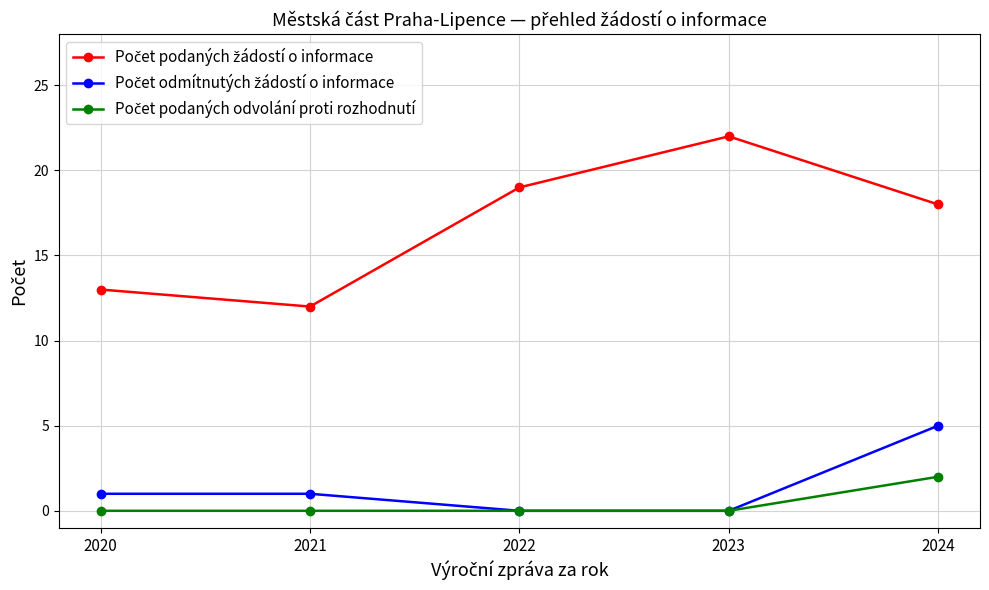

Is this an area chart (filled region under the line)?

No